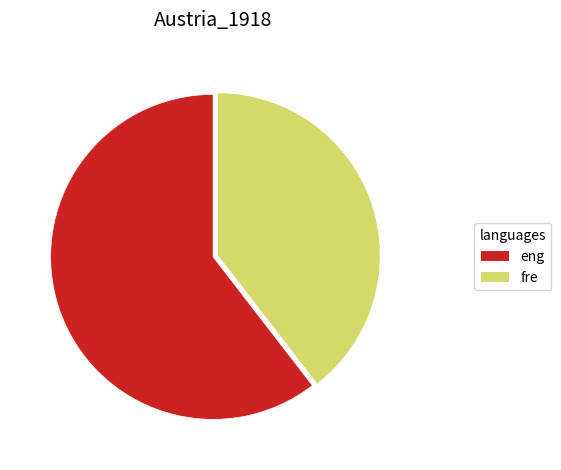

Is the sum of eng and fre greater than half?

Yes